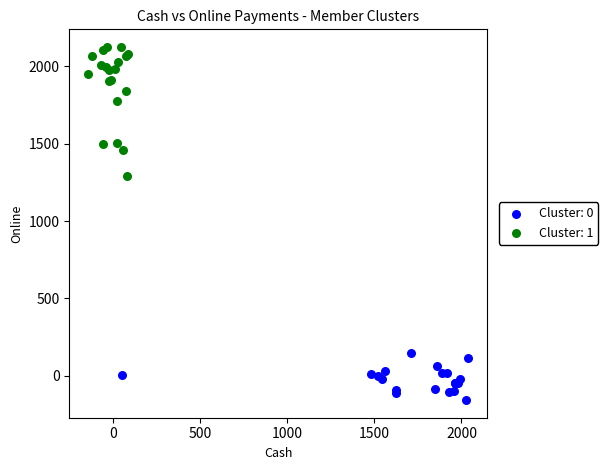

Which series contains the highest Y value?

Cluster: 1